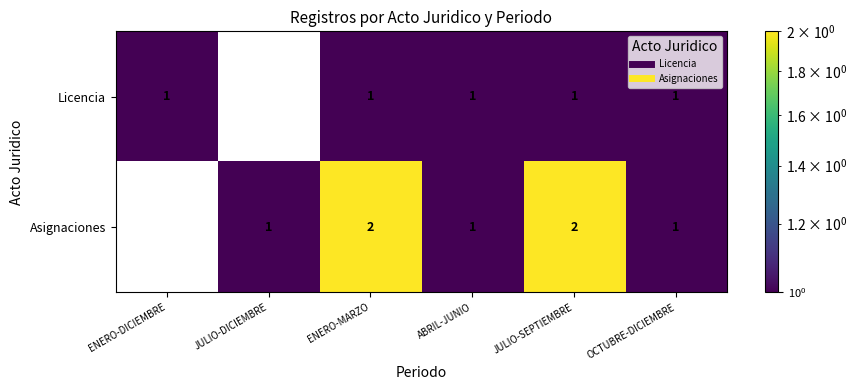

The value of Asignaciones at ENERO-MARZO is 1. True or false?

False